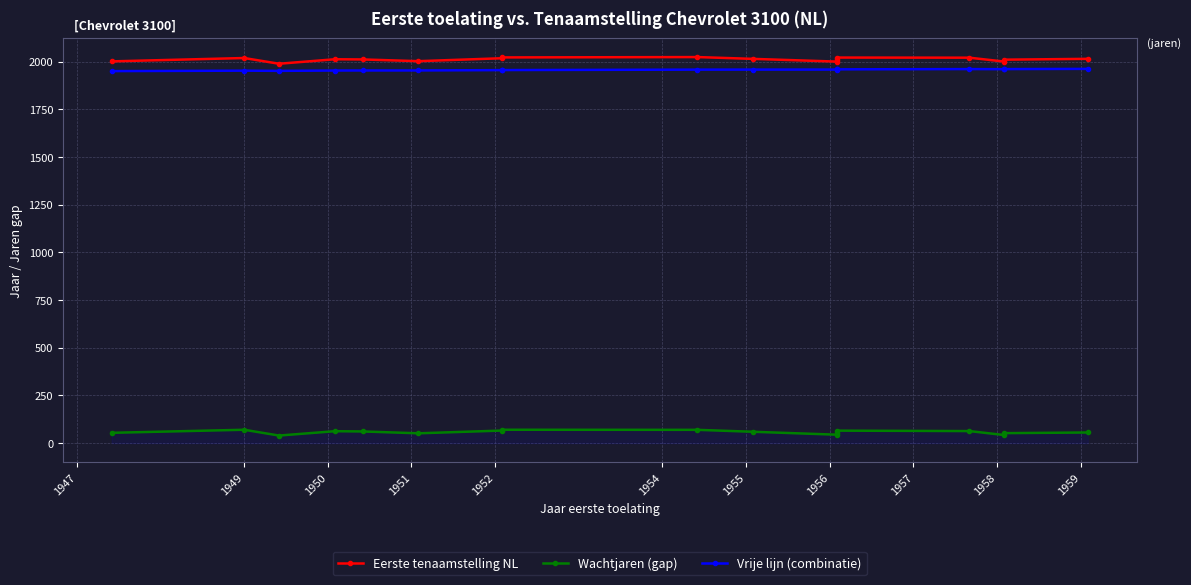

What is the spread (max minus min) of values at 1958?

1955.1